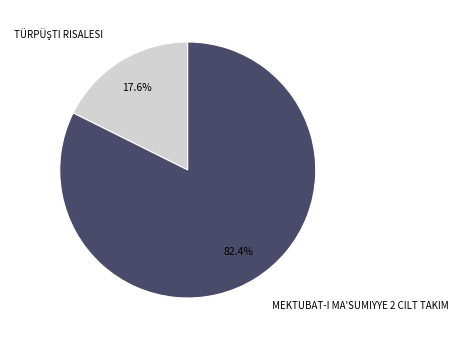

How many segments does this pie chart have?

2